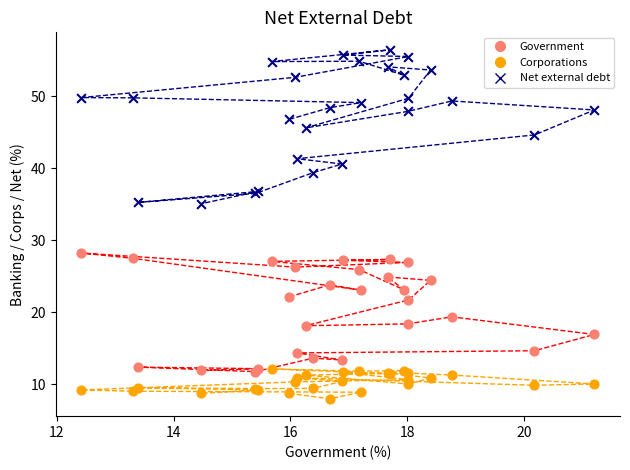

Which series contains the highest Y value?

Net external debt